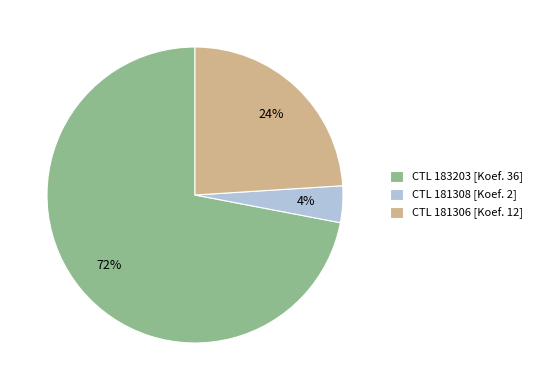

To the nearest percent, what percentage of the pie is CTL 181308 [Koef. 2]?

4%